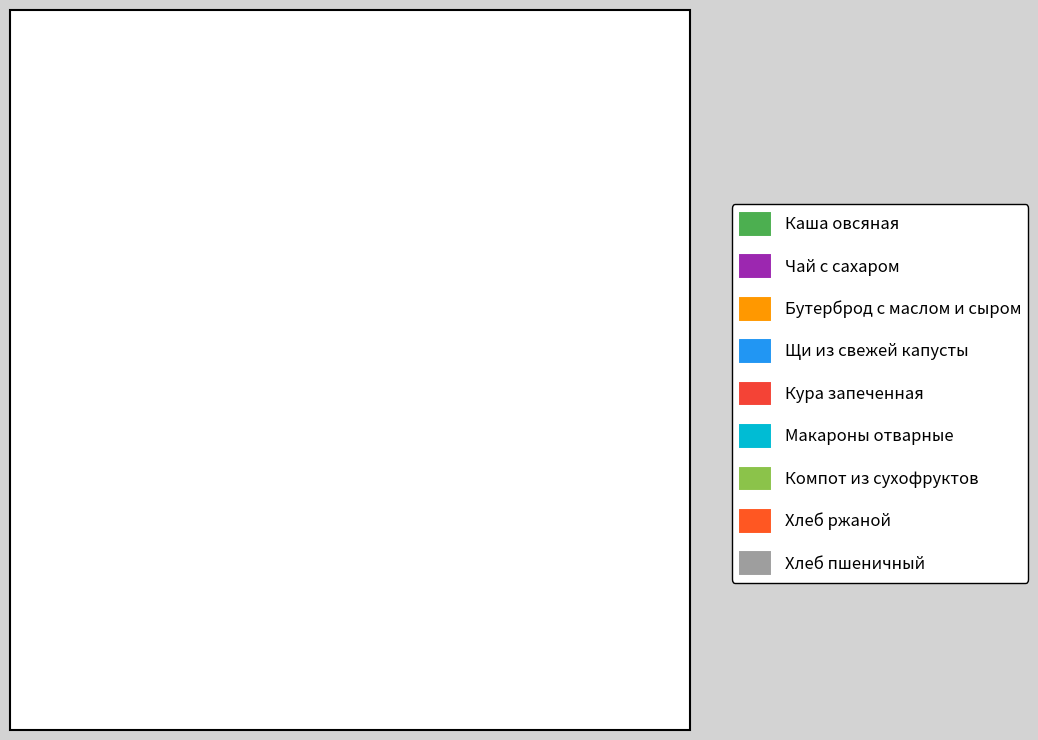

The Хлеб ржаной slice represents 1% of the pie. True or false?

True